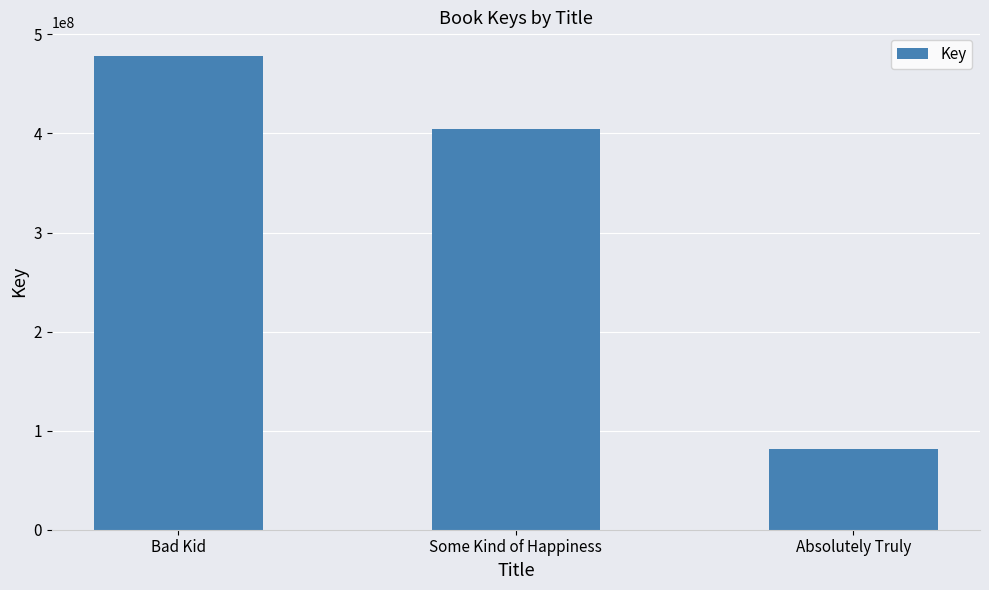

What is the change in value from Some Kind of Happiness to Absolutely Truly?

-323398289